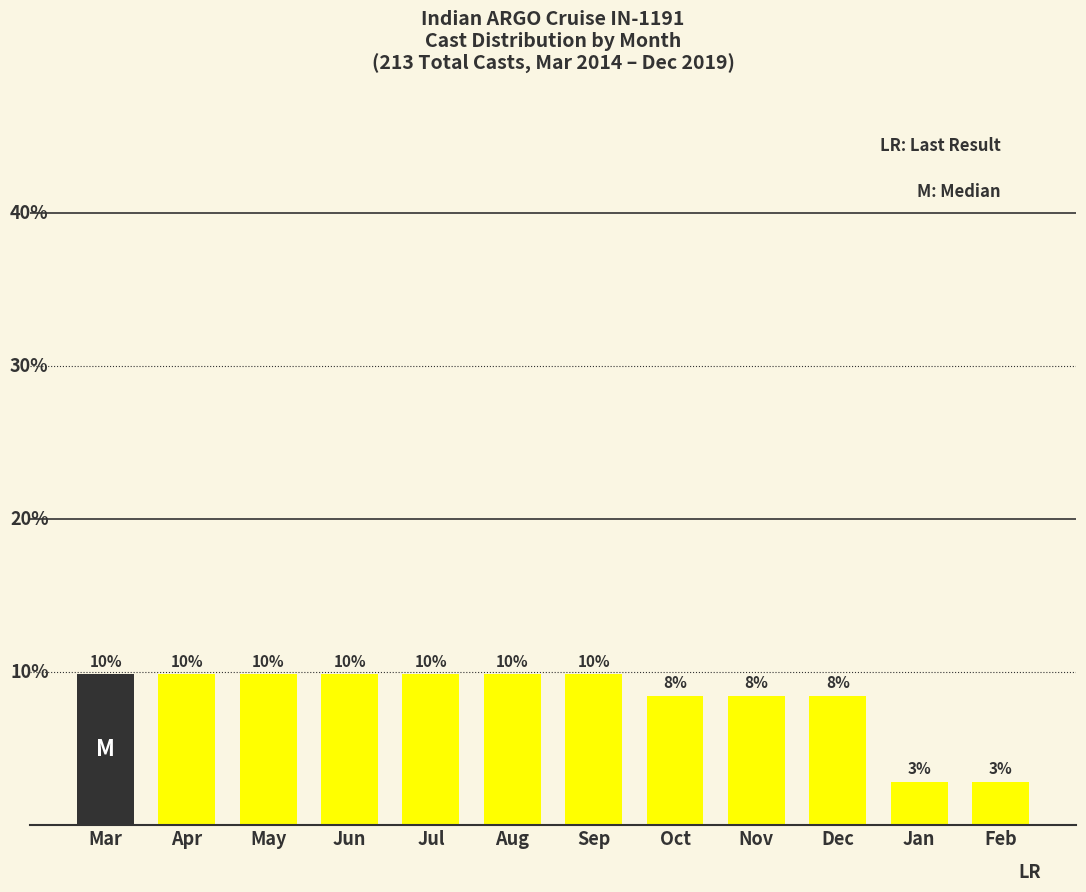

Does the chart contain any negative values?

No